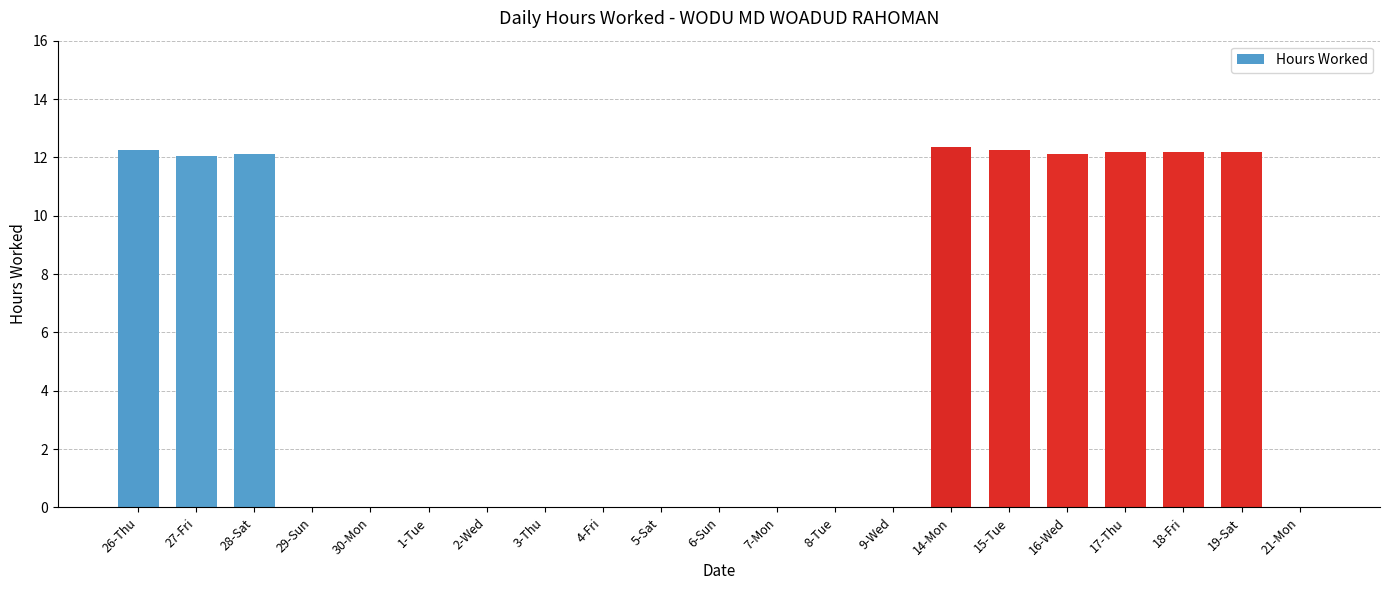

Count the number of categories in the chart.

21